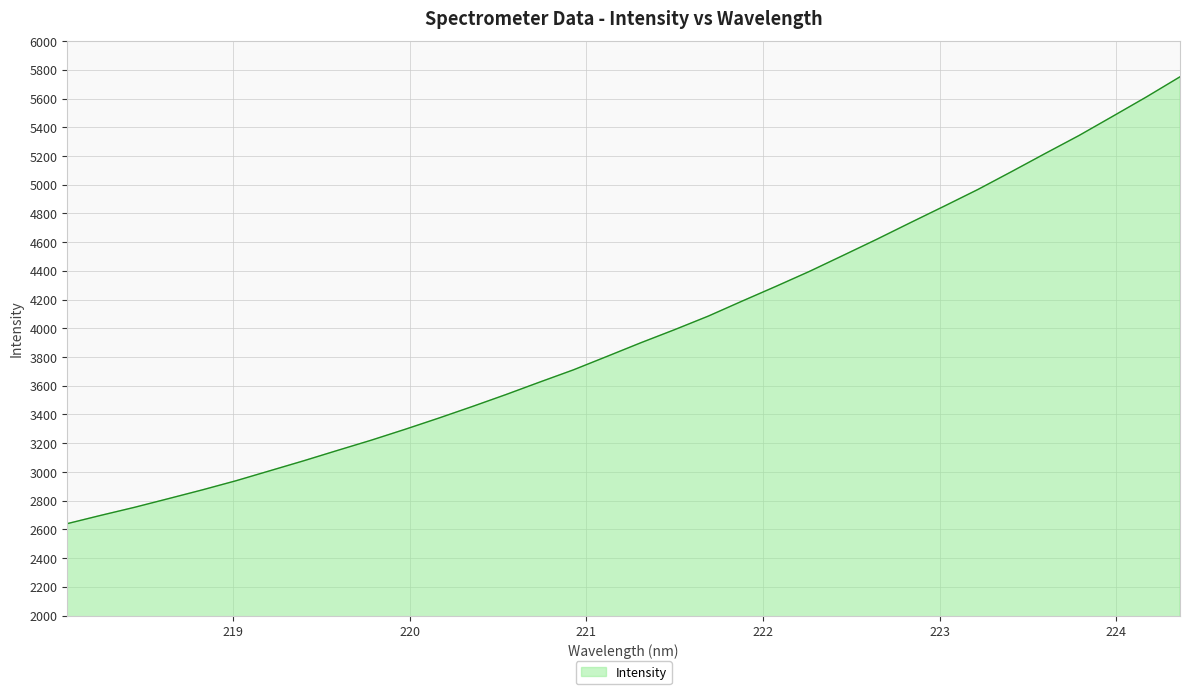

What is the difference between the maximum and minimum values?

3111.1